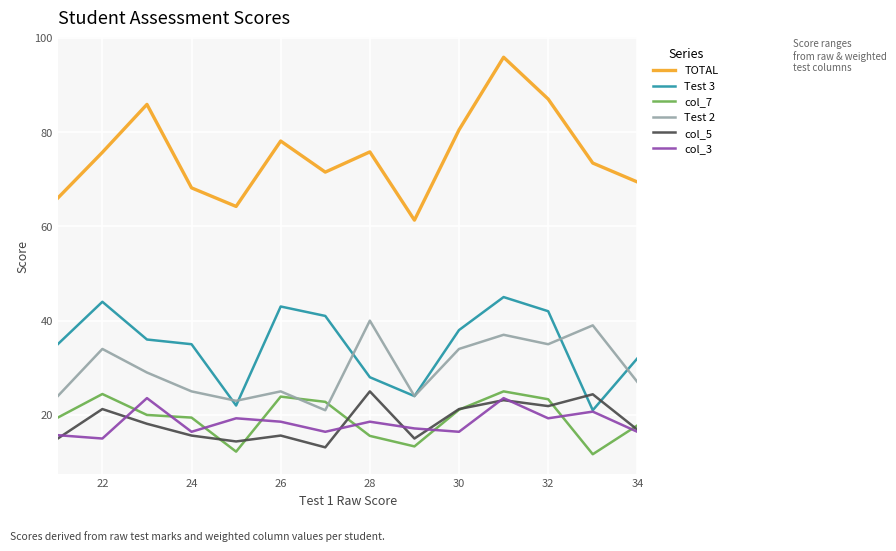

What is the sum of all col_3 values?

257.1